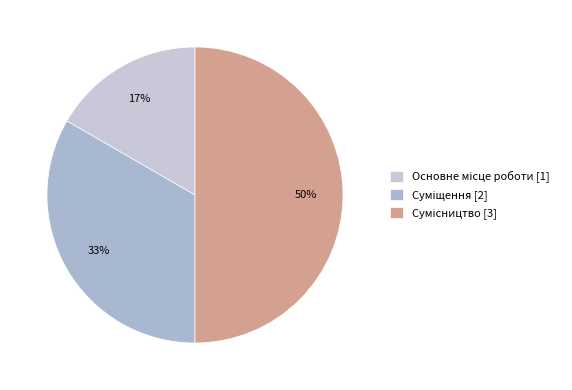

To the nearest percent, what is the average slice percentage?

33%